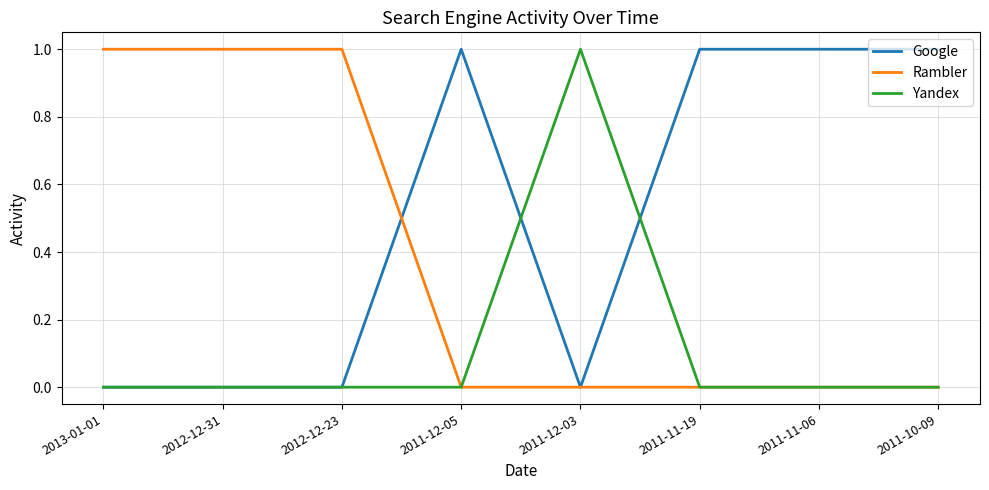

Is the value of Rambler at 2013-01-01 greater than the value of Google at 2011-12-03?

Yes